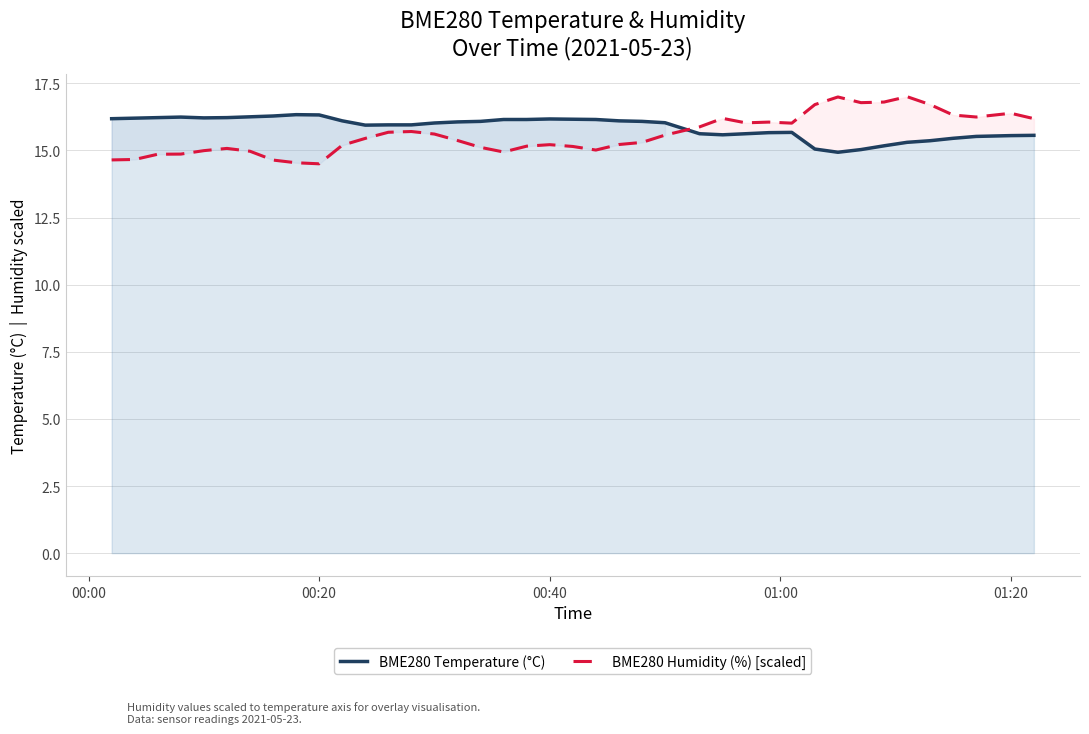

After their last crossing, which series has the higher values: BME280 Humidity (%) [scaled] or BME280 Temperature (°C)?

BME280 Humidity (%) [scaled]